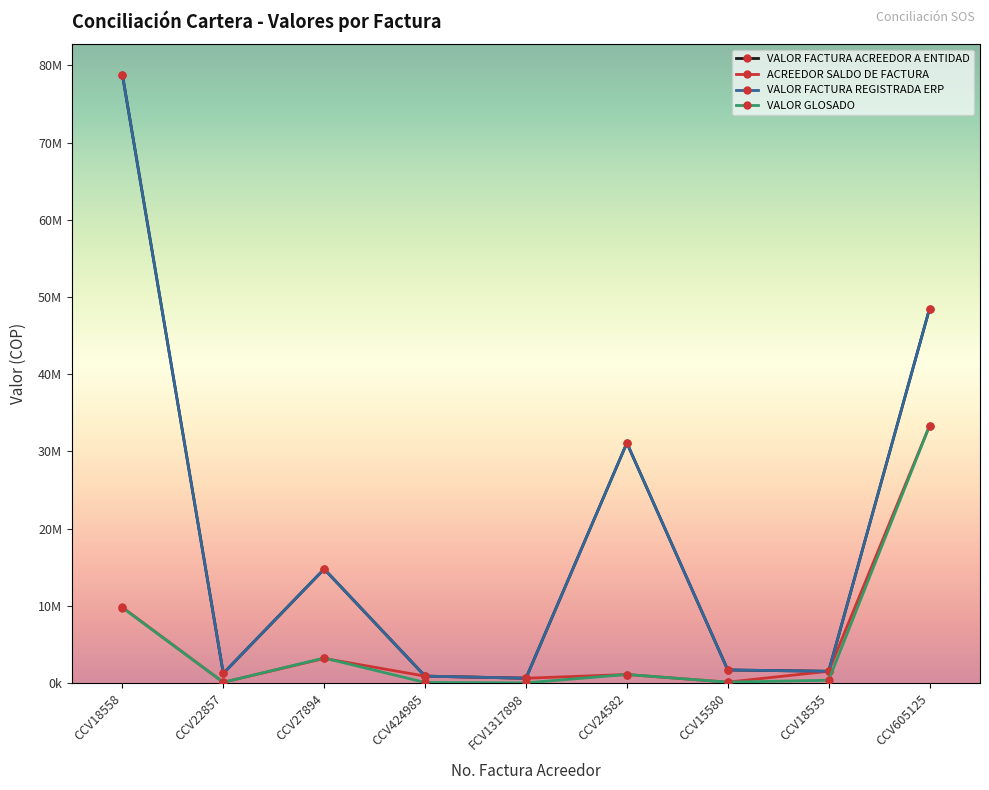

Is this an area chart (filled region under the line)?

No